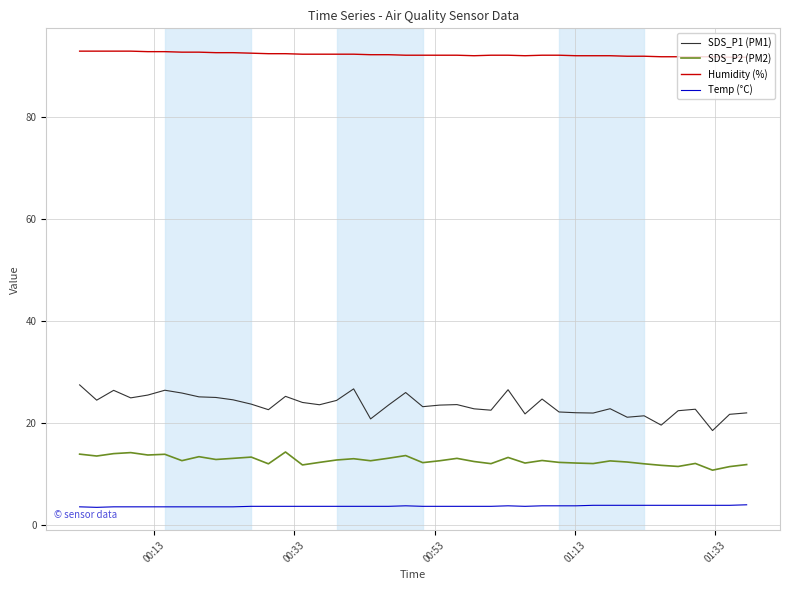

True or false: Temp (°C) and SDS_P2 (PM2) intersect in this chart.

False